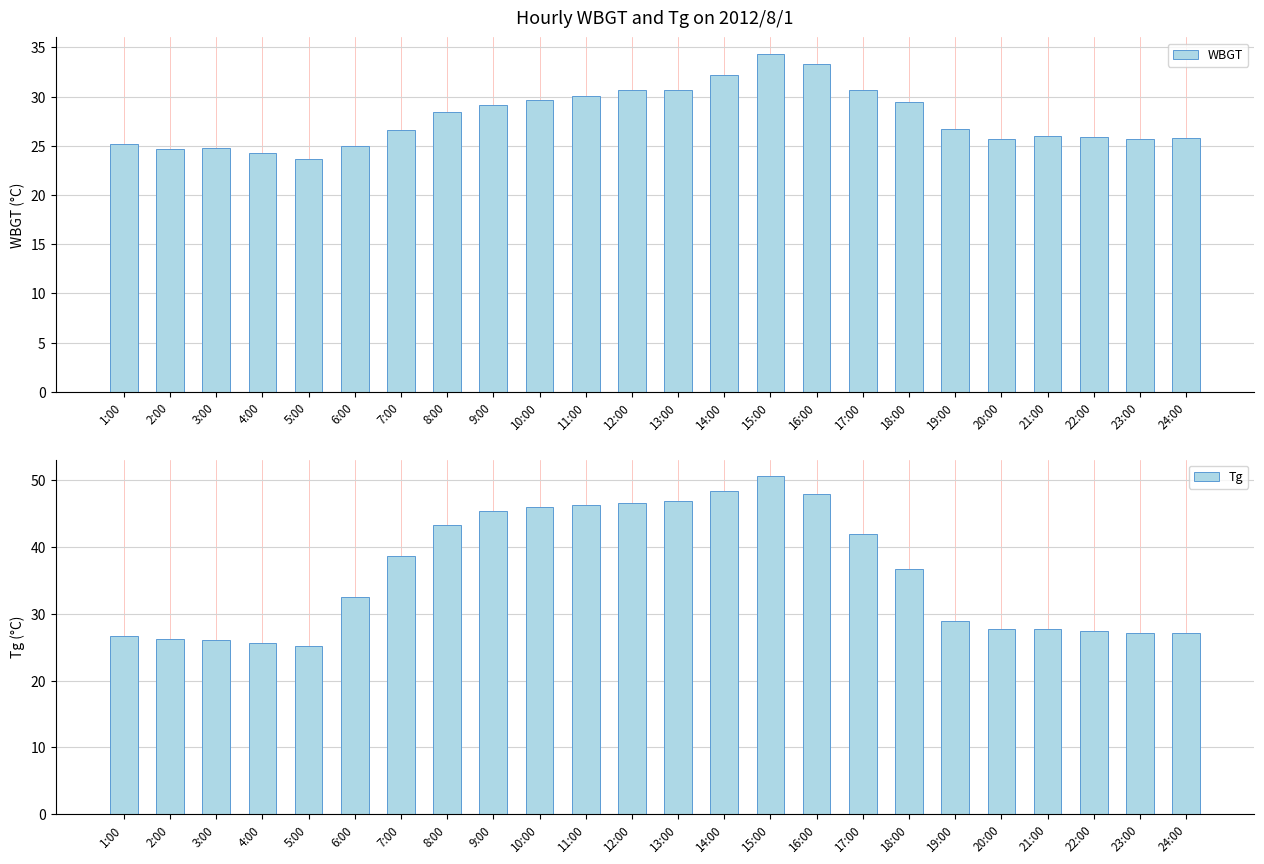

How many values in the WBGT series exceed 26?

13